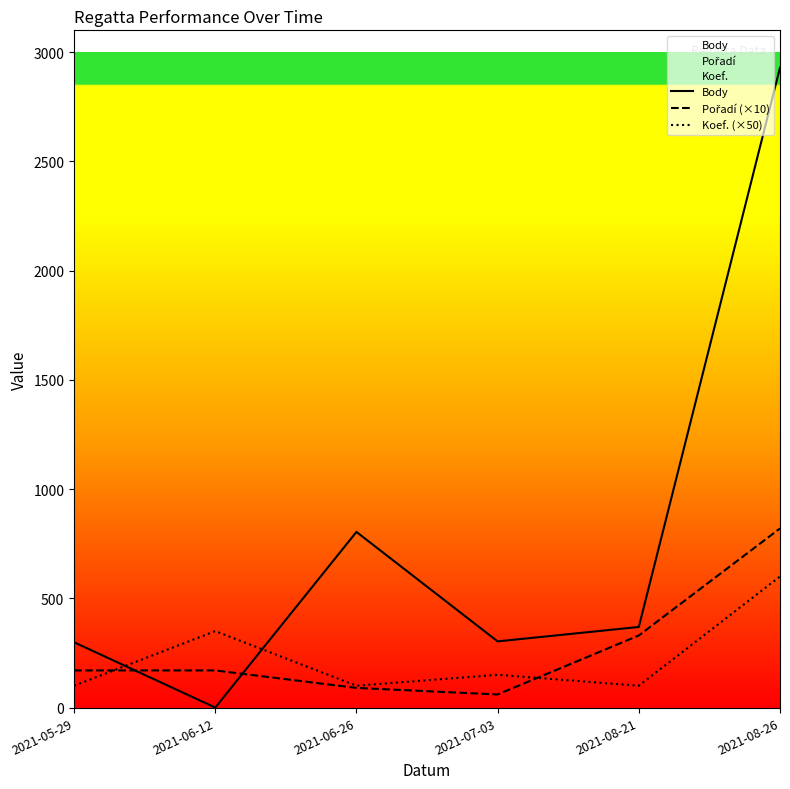

Reading left to right, list all the values displayed in this chart.

Body: 2021-05-29=299	2021-06-12=0	2021-06-26=804	2021-07-03=303	2021-08-21=369	2021-08-26=2929
Pořadí (×10): 2021-05-29=170	2021-06-12=170	2021-06-26=90	2021-07-03=60	2021-08-21=330	2021-08-26=820
Koef. (×50): 2021-05-29=100	2021-06-12=350	2021-06-26=100	2021-07-03=150	2021-08-21=100	2021-08-26=600